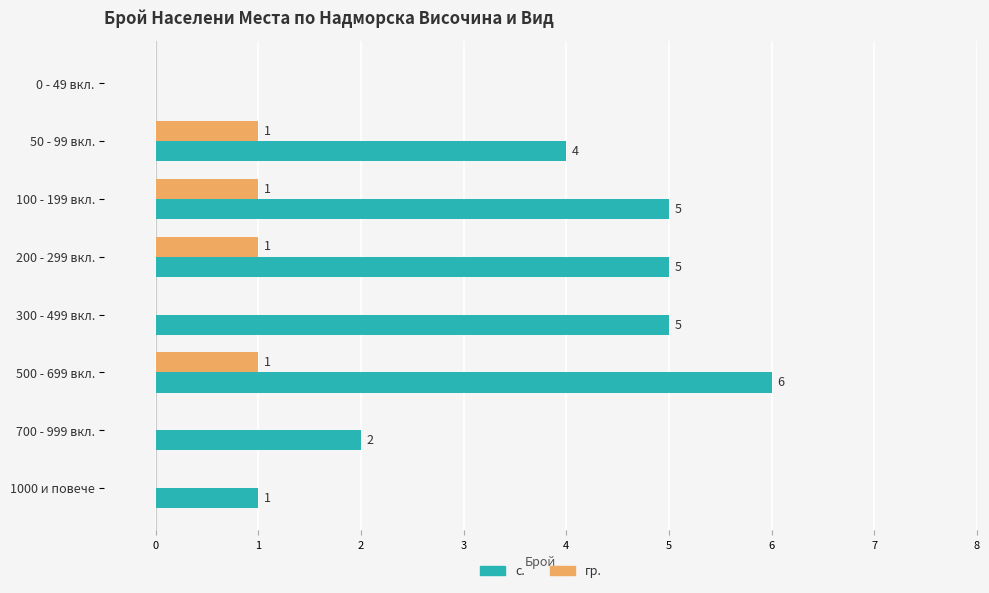

The value of с. at 0 - 49 вкл. is 2. True or false?

False